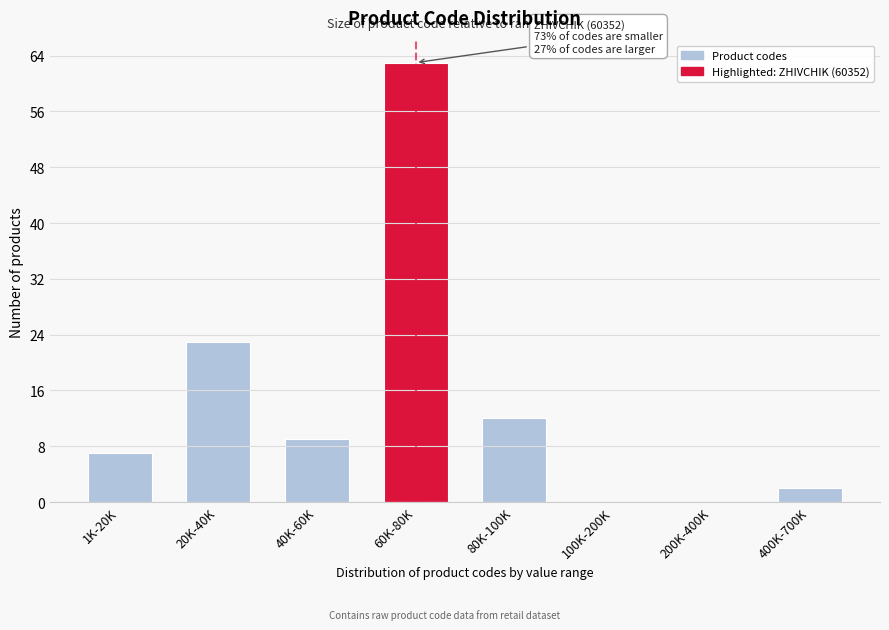

Reading left to right, what are all the values shown in this chart?

1K-20K=7	20K-40K=23	40K-60K=9	60K-80K=63	80K-100K=12	100K-200K=0	200K-400K=0	400K-700K=2